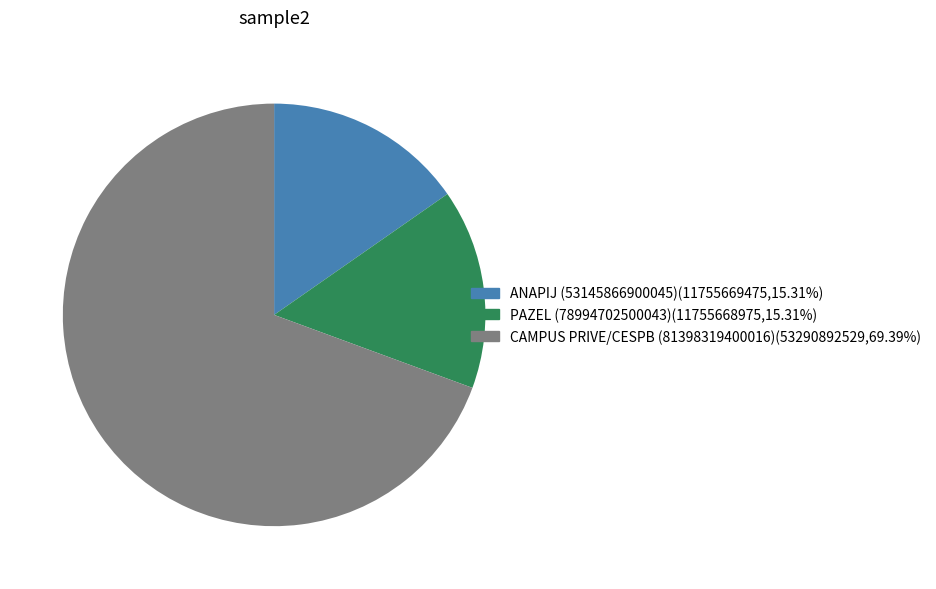

Is there a majority slice in this chart?

Yes